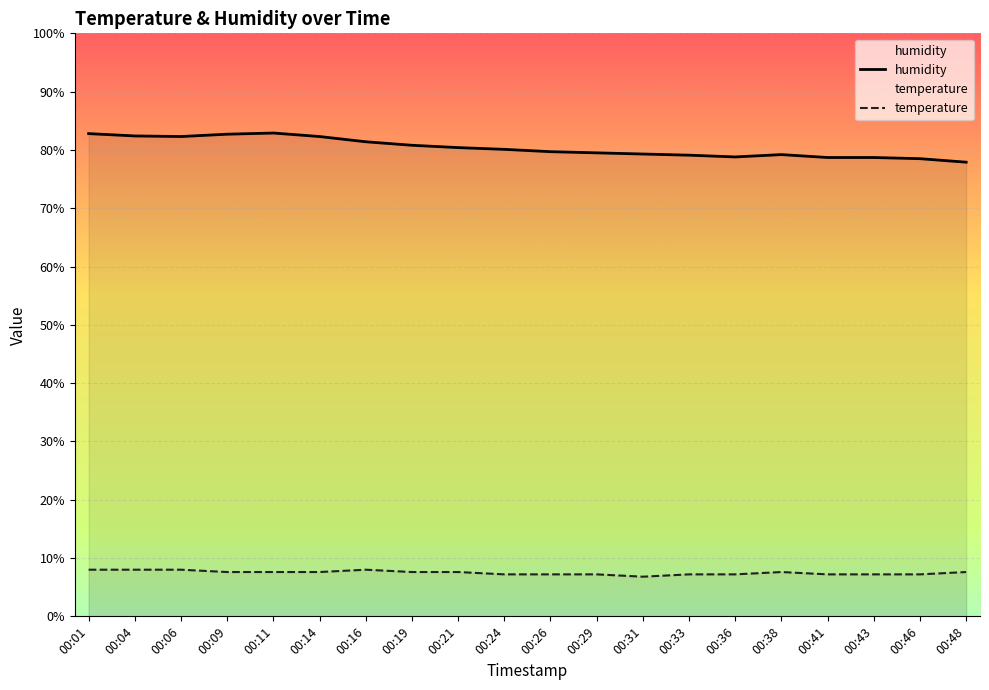

True or false: temperature has more than 0 interior local peaks.

True